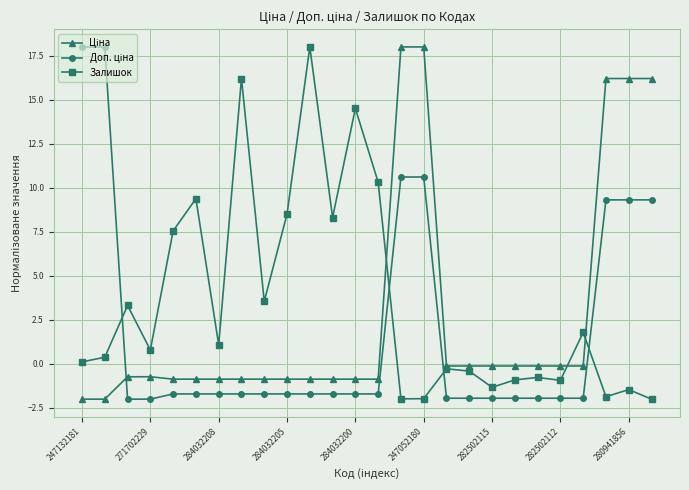

What is the value of the Залишок point at the 4th from the left?

0.8